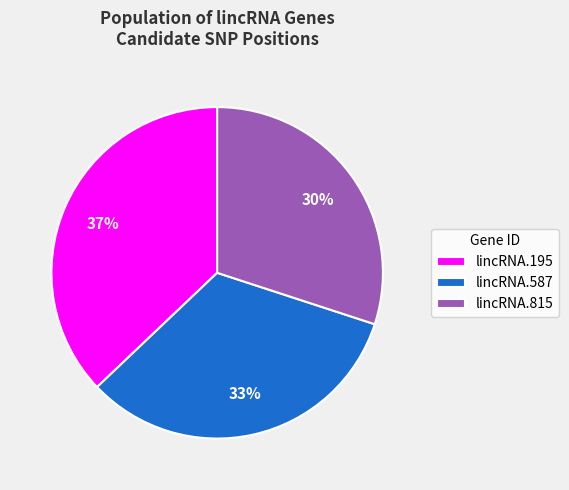

Which has a higher value, lincRNA.587 or lincRNA.195?

lincRNA.195